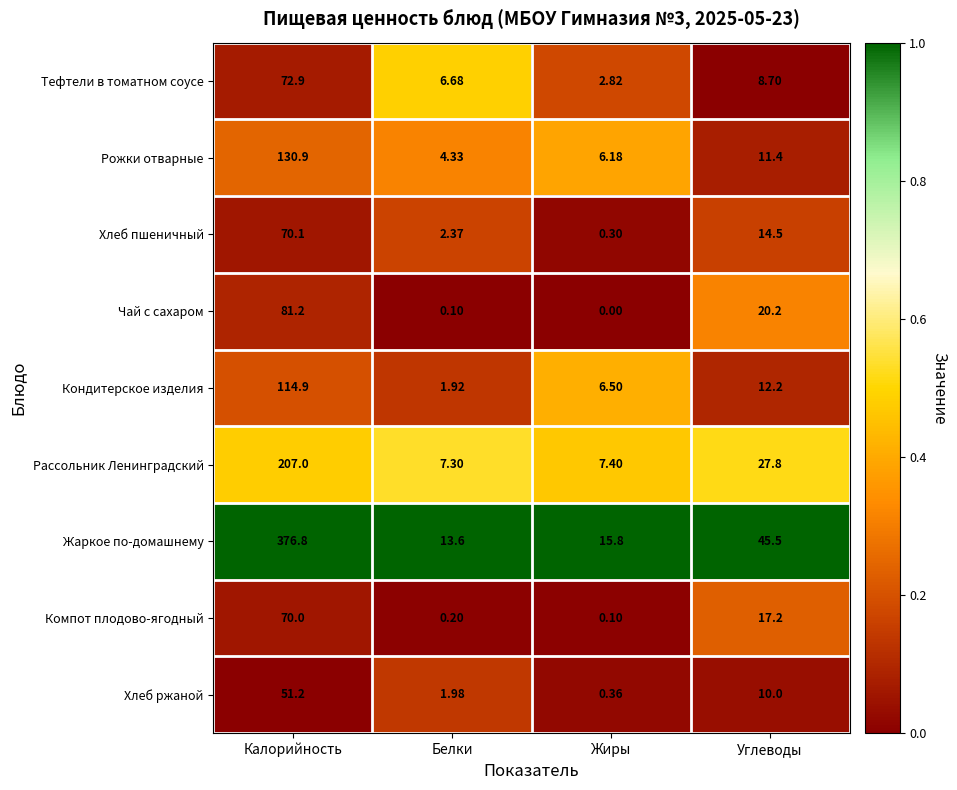

Where does the Жаркое по-домашнему series first go above 45?

Калорийность